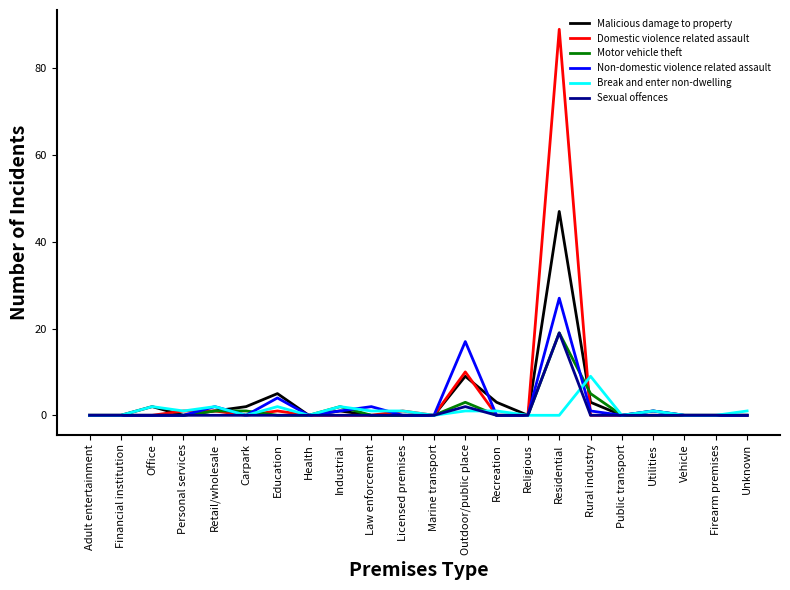

Reading left to right, extract all data points from this chart.

Malicious damage to property: Adult entertainment=0	Financial institution=0	Office=2	Personal services=0	Retail/wholesale=1	Carpark=2	Education=5	Health=0	Industrial=1	Law enforcement=0	Licensed premises=0	Marine transport=0	Outdoor/public place=9	Recreation=3	Religious=0	Residential=47	Rural industry=3	Public transport=0	Utilities=1	Vehicle=0	Firearm premises=0	Unknown=0
Domestic violence related assault: Adult entertainment=0	Financial institution=0	Office=0	Personal services=1	Retail/wholesale=1	Carpark=0	Education=1	Health=0	Industrial=0	Law enforcement=0	Licensed premises=1	Marine transport=0	Outdoor/public place=10	Recreation=0	Religious=0	Residential=89	Rural industry=0	Public transport=0	Utilities=0	Vehicle=0	Firearm premises=0	Unknown=0
Motor vehicle theft: Adult entertainment=0	Financial institution=0	Office=0	Personal services=0	Retail/wholesale=1	Carpark=1	Education=0	Health=0	Industrial=2	Law enforcement=0	Licensed premises=0	Marine transport=0	Outdoor/public place=3	Recreation=0	Religious=0	Residential=19	Rural industry=5	Public transport=0	Utilities=0	Vehicle=0	Firearm premises=0	Unknown=0
Non-domestic violence related assault: Adult entertainment=0	Financial institution=0	Office=0	Personal services=0	Retail/wholesale=2	Carpark=0	Education=4	Health=0	Industrial=1	Law enforcement=2	Licensed premises=0	Marine transport=0	Outdoor/public place=17	Recreation=0	Religious=0	Residential=27	Rural industry=1	Public transport=0	Utilities=1	Vehicle=0	Firearm premises=0	Unknown=0
Break and enter non-dwelling: Adult entertainment=0	Financial institution=0	Office=2	Personal services=1	Retail/wholesale=2	Carpark=0	Education=2	Health=0	Industrial=2	Law enforcement=1	Licensed premises=1	Marine transport=0	Outdoor/public place=1	Recreation=1	Religious=0	Residential=0	Rural industry=9	Public transport=0	Utilities=1	Vehicle=0	Firearm premises=0	Unknown=1
Sexual offences: Adult entertainment=0	Financial institution=0	Office=0	Personal services=0	Retail/wholesale=0	Carpark=0	Education=0	Health=0	Industrial=0	Law enforcement=0	Licensed premises=0	Marine transport=0	Outdoor/public place=2	Recreation=0	Religious=0	Residential=19	Rural industry=0	Public transport=0	Utilities=0	Vehicle=0	Firearm premises=0	Unknown=0